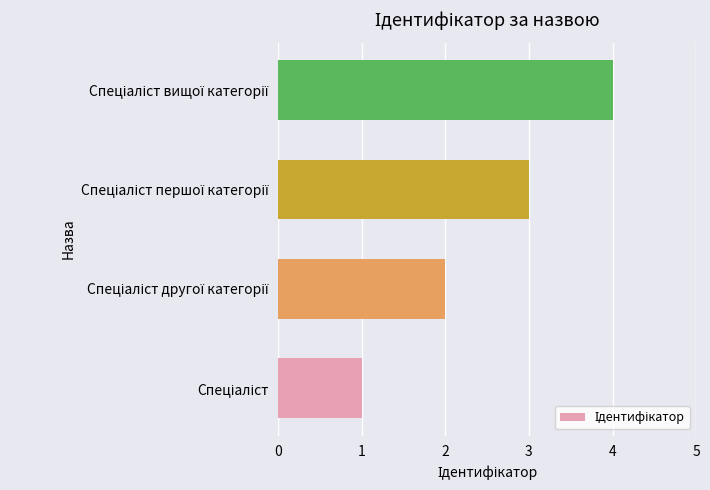

Does the chart contain any negative values?

No